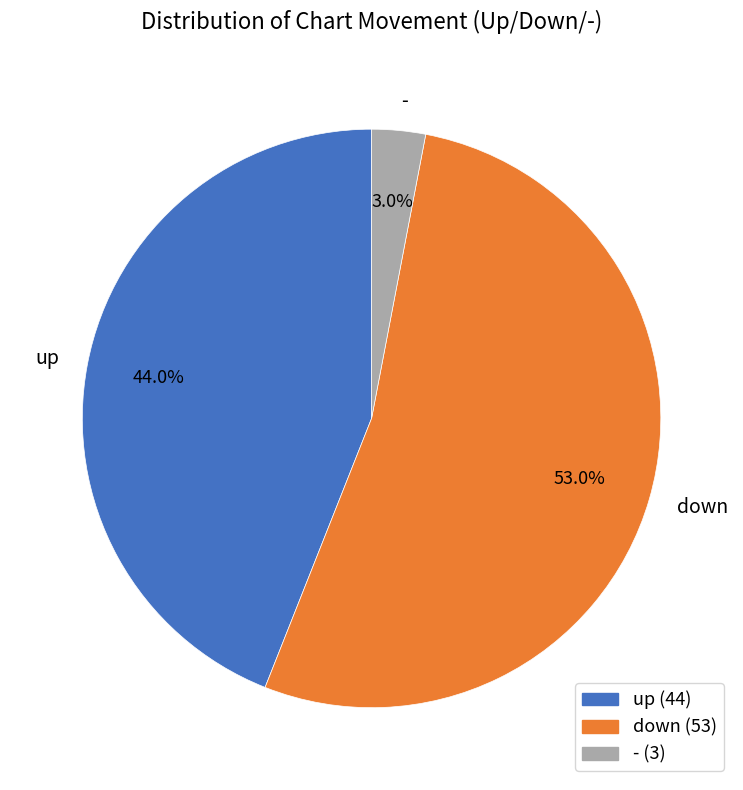

To the nearest percent, what percentage of the pie is down?

53%